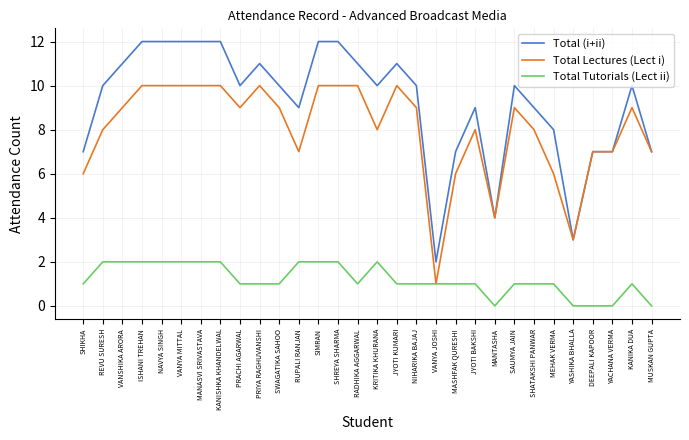

What is the total value across all series at DEEPALI KAPOOR?

14